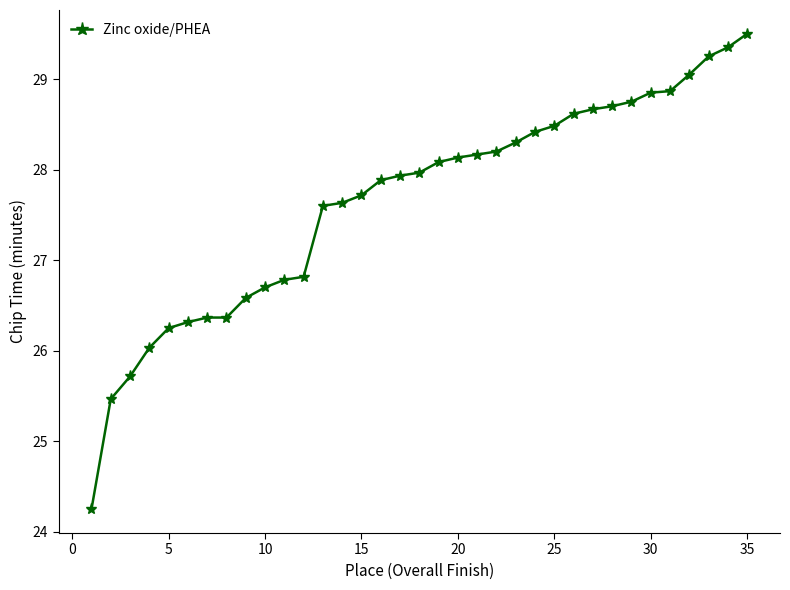

What is the average value?

27.7